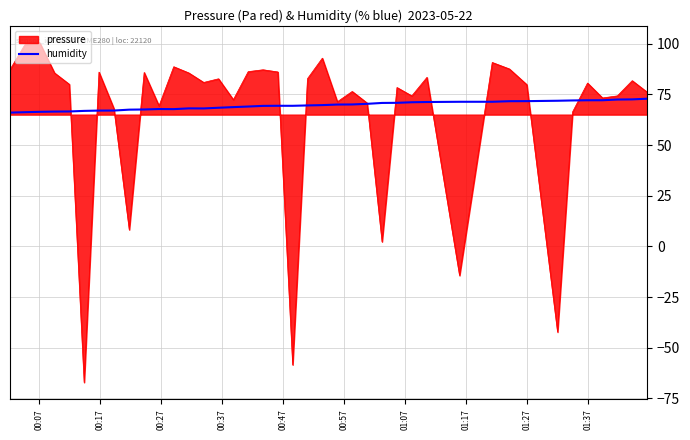

What is the minimum value shown in the chart?

-67.1